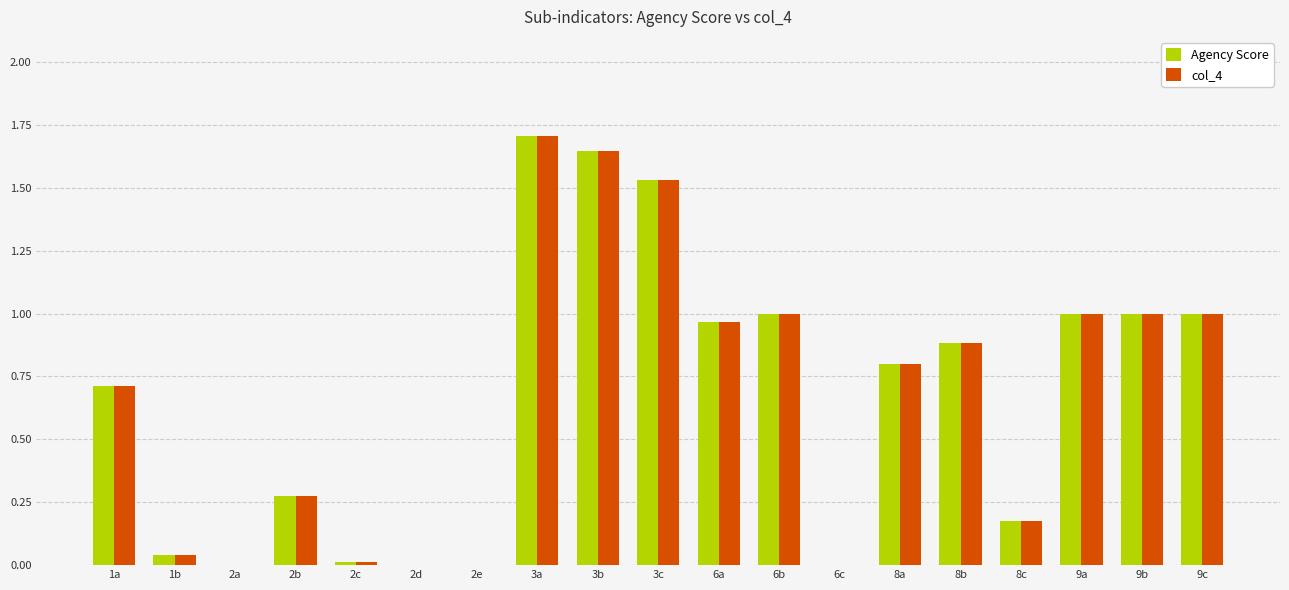

True or false: col_4 has a value of 2.9 at 3b.

False